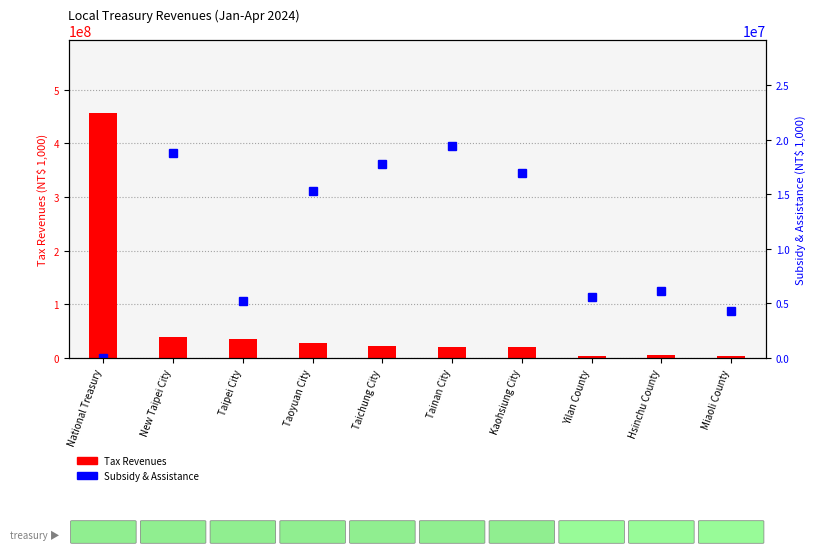

How many values in Subsidy & Assistance are above zero?

9